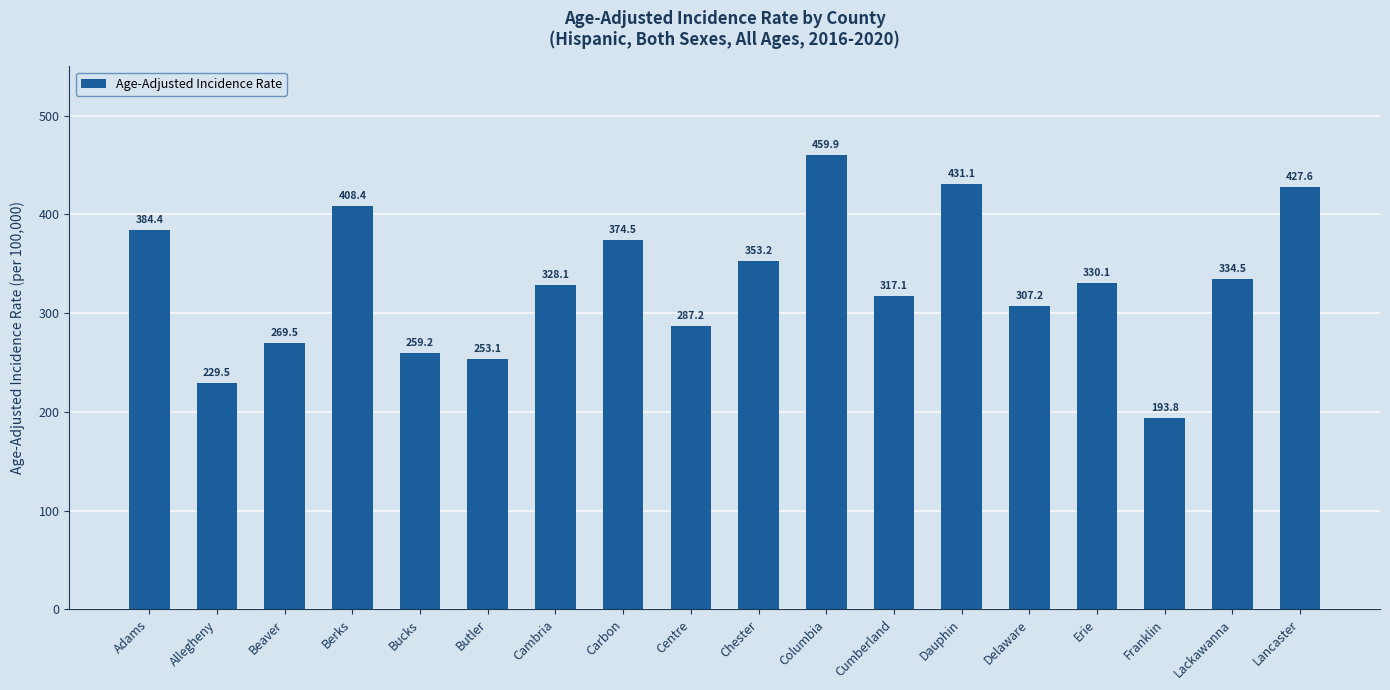

At which label is the value closest to 326?

Cambria